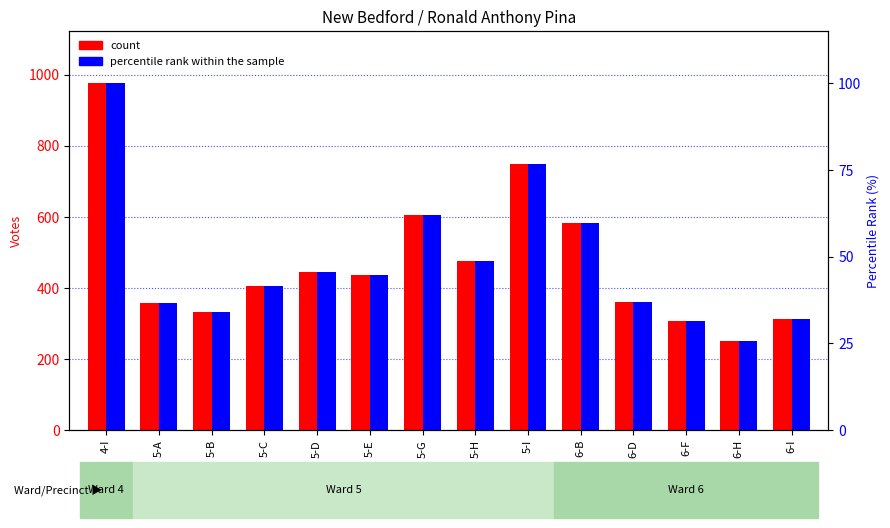

At how many categories does at least one series exceed 381?

8